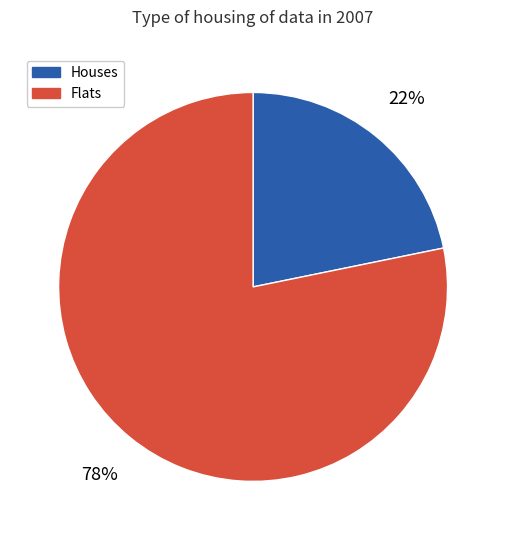

To the nearest percent, what is the difference between the Flats and Houses slice percentages?

56%